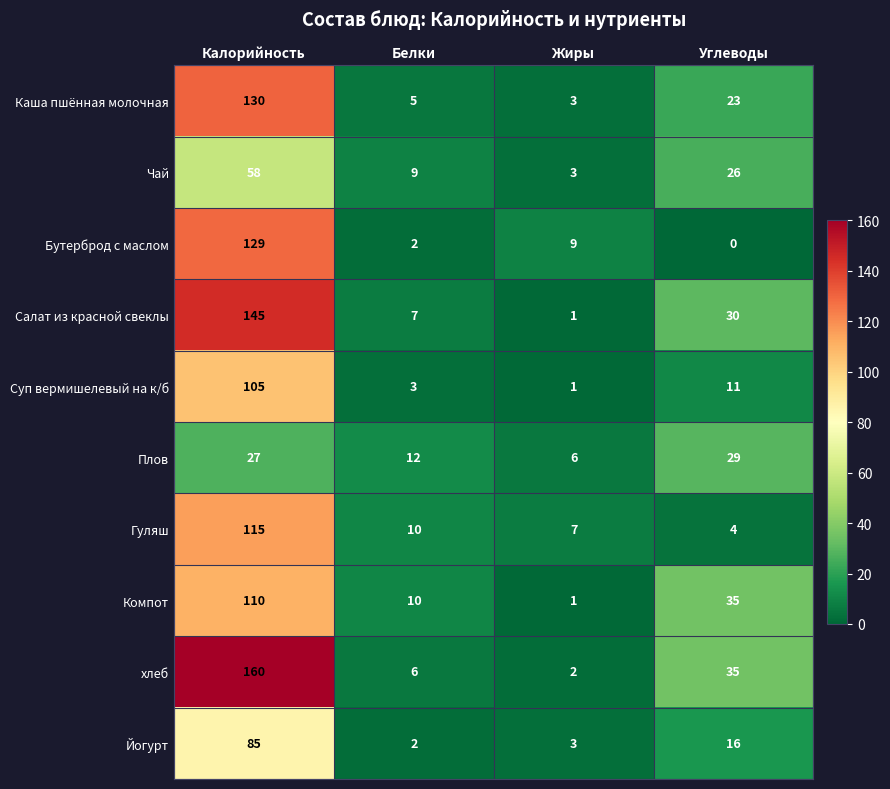

What is the greatest value displayed?

160